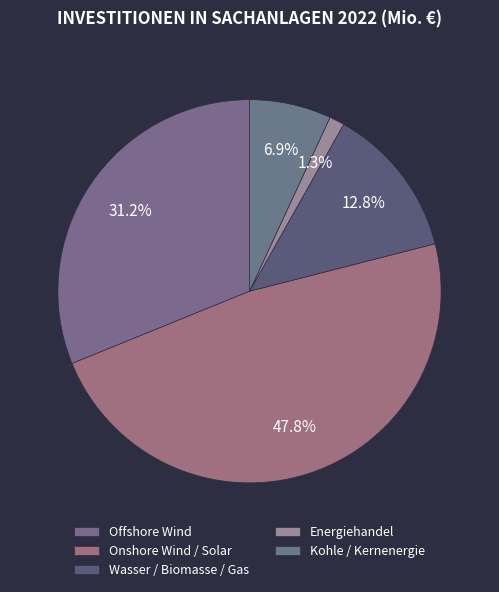

How many segments does this pie chart have?

5